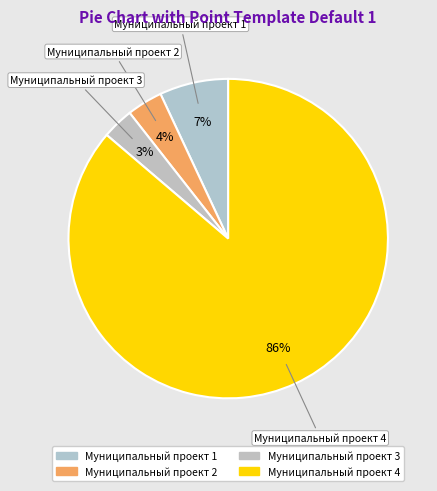

How many slices are in this pie chart?

4